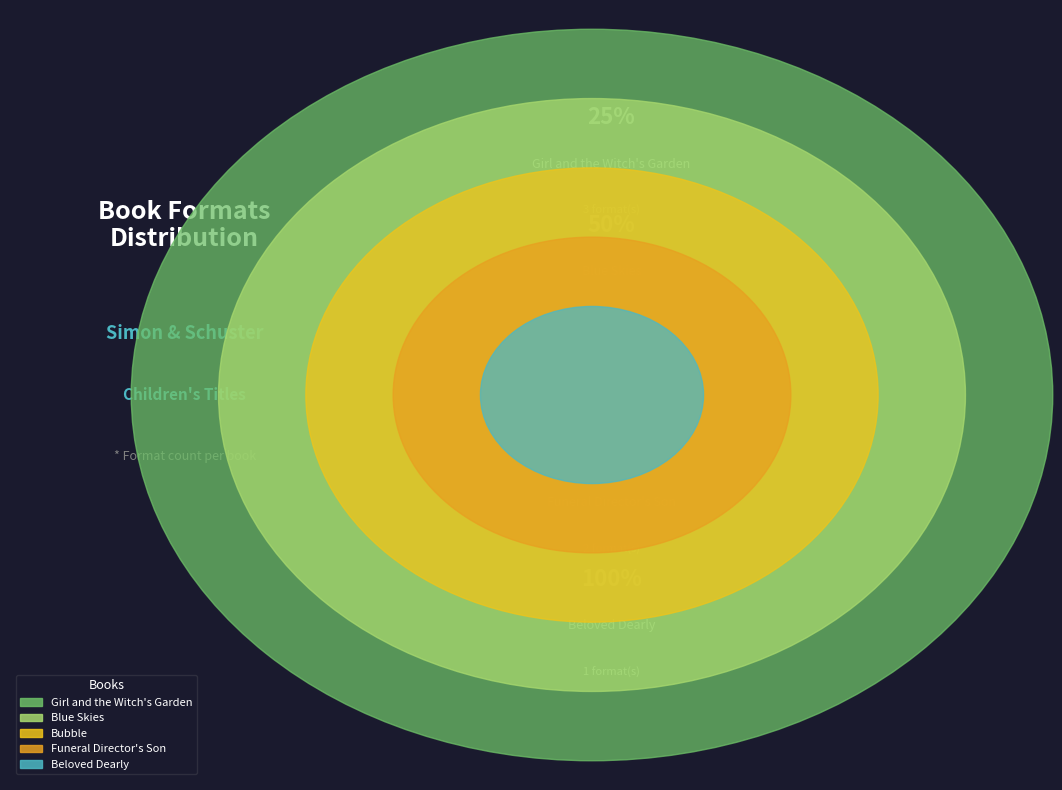

What portion of the pie excludes Blue Skies?

93.7%